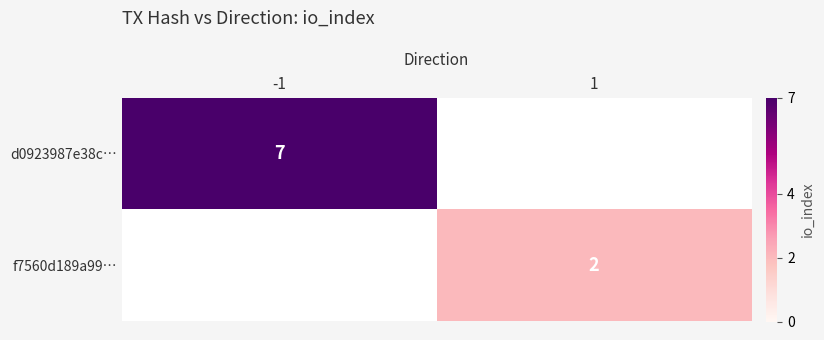

True or false: d0923987e38c… has a value of 3 at -1.

False